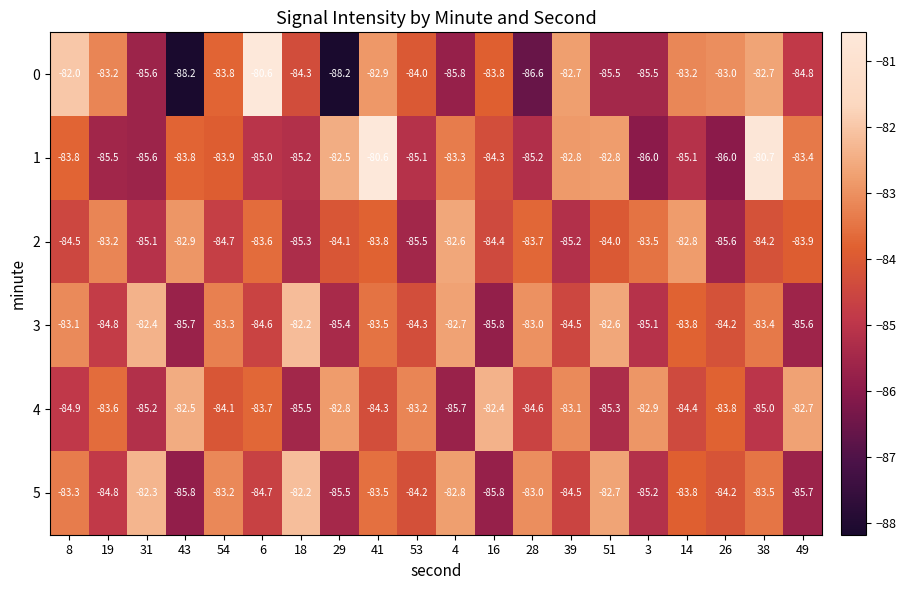

The 5 series shows -84.2 at 26. True or false?

True